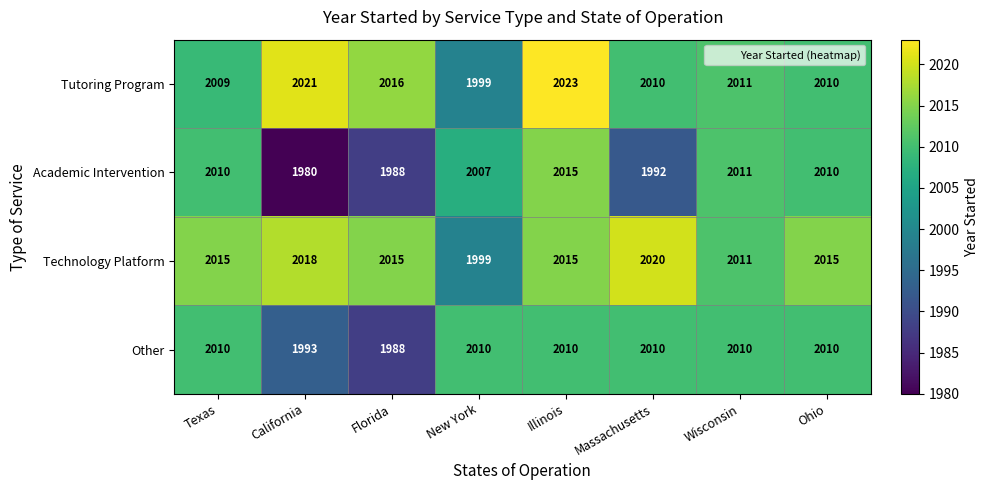

What value does the Academic Intervention series have at Ohio, to the nearest 10?

2010